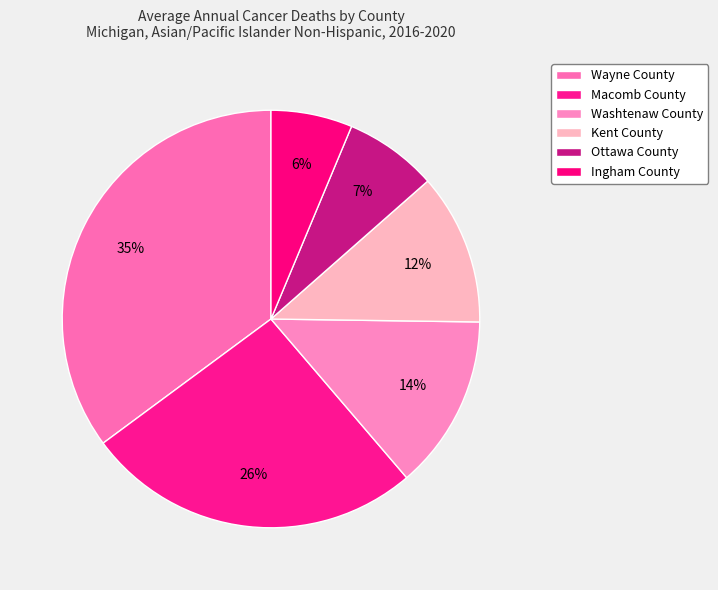

Is it true that Wayne County is 26% of the pie?

False